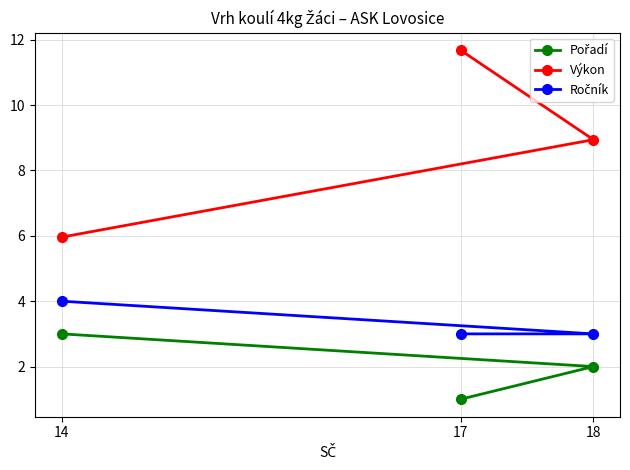

Which series has the largest total across all categories?

Výkon